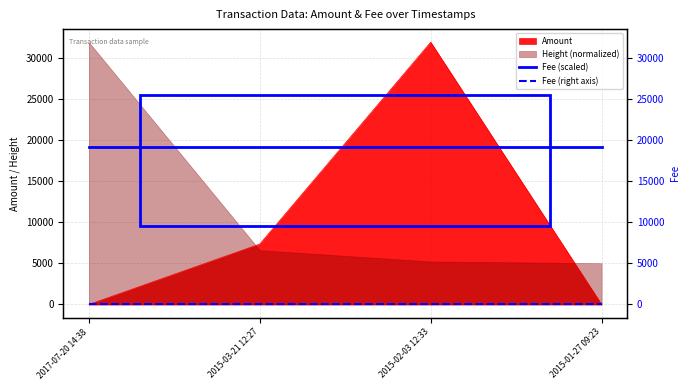

True or false: Fee (scaled) has more than 2 interior local peaks.

False